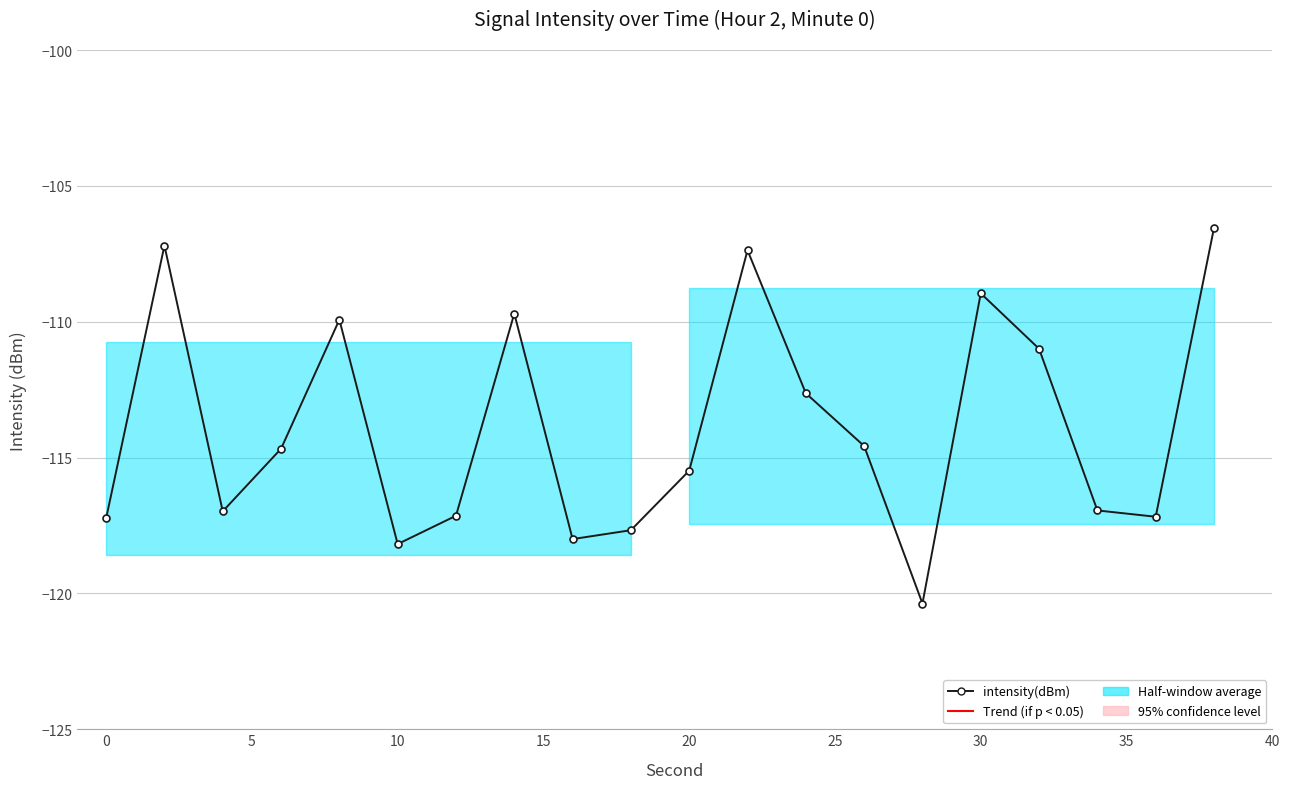

Reading left to right, what are all the values shown in this chart?

-117.2	-107.2	-117.0	-114.7	-109.9	-118.2	-117.1	-109.7	-118.0	-117.7	-115.5	-107.4	-112.6	-114.6	-120.4	-109.0	-111.0	-116.9	-117.2	-106.5